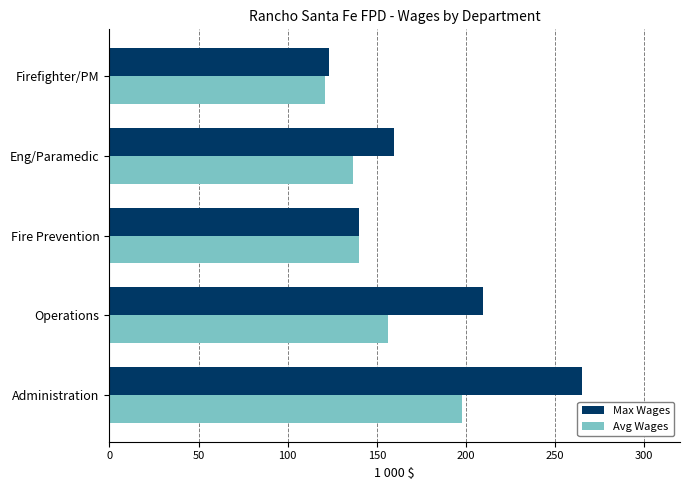

List the series in order of their overall mean, lowest first.

Avg Wages, Max Wages